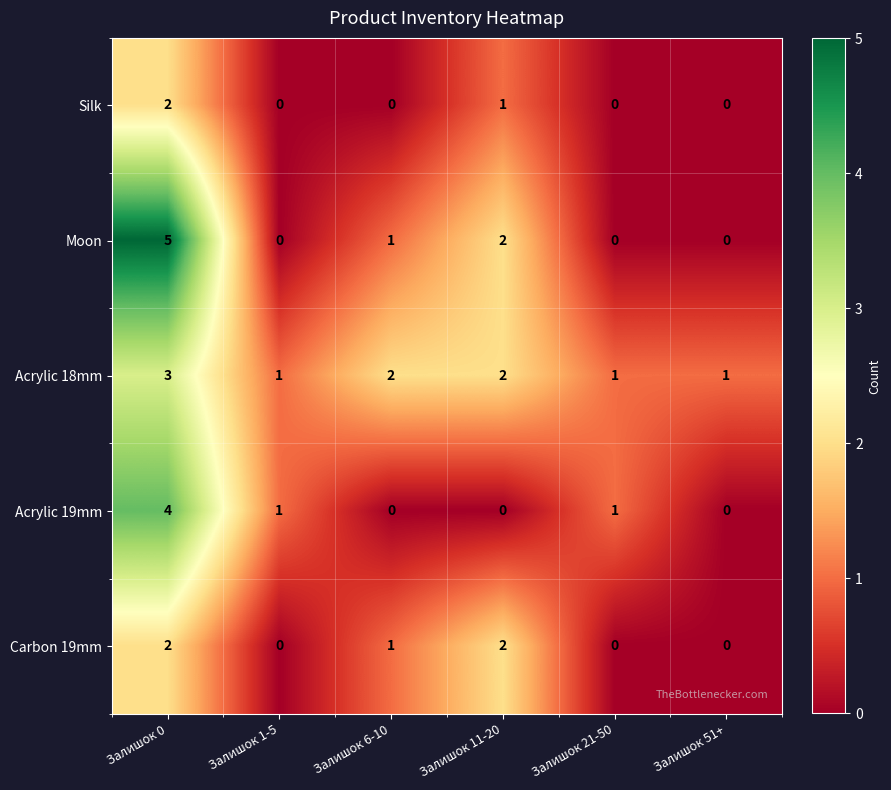

At which label is Silk closest to 1?

Залишок 11-20